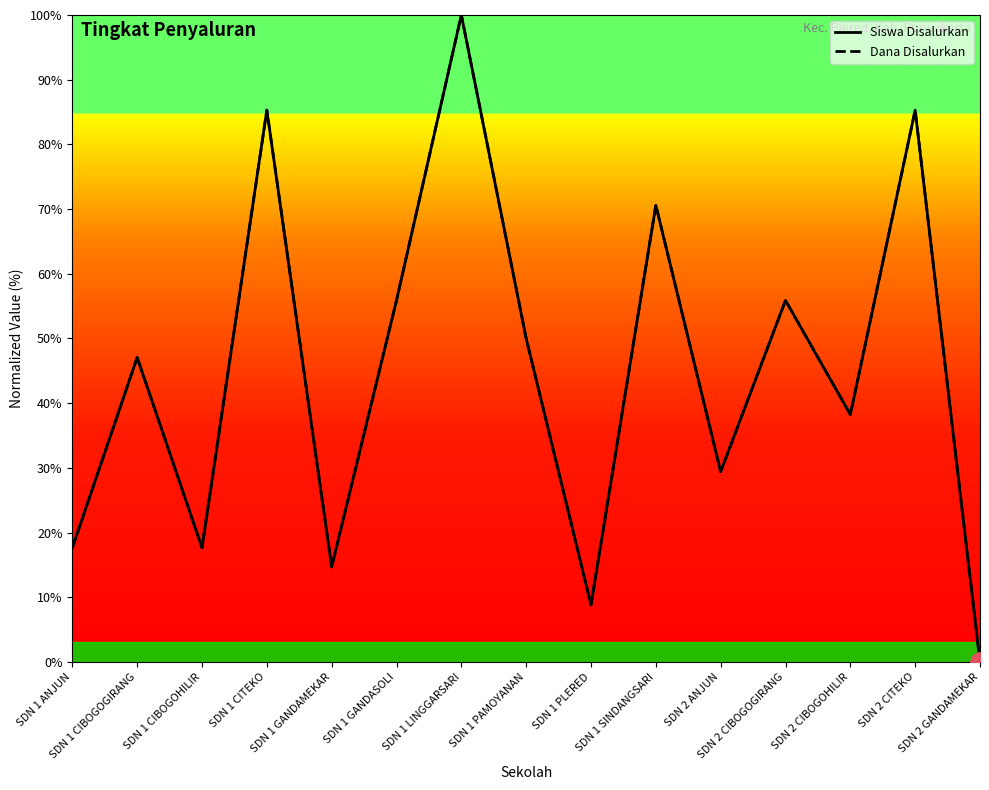

Reading left to right, what are all the values shown in this chart?

Siswa Disalurkan: SDN 1 ANJUN=17.6	SDN 1 CIBOGOGIRANG=47.1	SDN 1 CIBOGOHILIR=17.6	SDN 1 CITEKO=85.3	SDN 1 GANDAMEKAR=14.7	SDN 1 GANDASOLI=55.9	SDN 1 LINGGARSARI=100.0	SDN 1 PAMOYANAN=50.0	SDN 1 PLERED=8.8	SDN 1 SINDANGSARI=70.6	SDN 2 ANJUN=29.4	SDN 2 CIBOGOGIRANG=55.9	SDN 2 CIBOGOHILIR=38.2	SDN 2 CITEKO=85.3	SDN 2 GANDAMEKAR=0.0
Dana Disalurkan: SDN 1 ANJUN=17.6	SDN 1 CIBOGOGIRANG=47.1	SDN 1 CIBOGOHILIR=17.6	SDN 1 CITEKO=85.3	SDN 1 GANDAMEKAR=14.7	SDN 1 GANDASOLI=55.9	SDN 1 LINGGARSARI=100.0	SDN 1 PAMOYANAN=50.0	SDN 1 PLERED=8.8	SDN 1 SINDANGSARI=70.6	SDN 2 ANJUN=29.4	SDN 2 CIBOGOGIRANG=55.9	SDN 2 CIBOGOHILIR=38.2	SDN 2 CITEKO=85.3	SDN 2 GANDAMEKAR=0.0